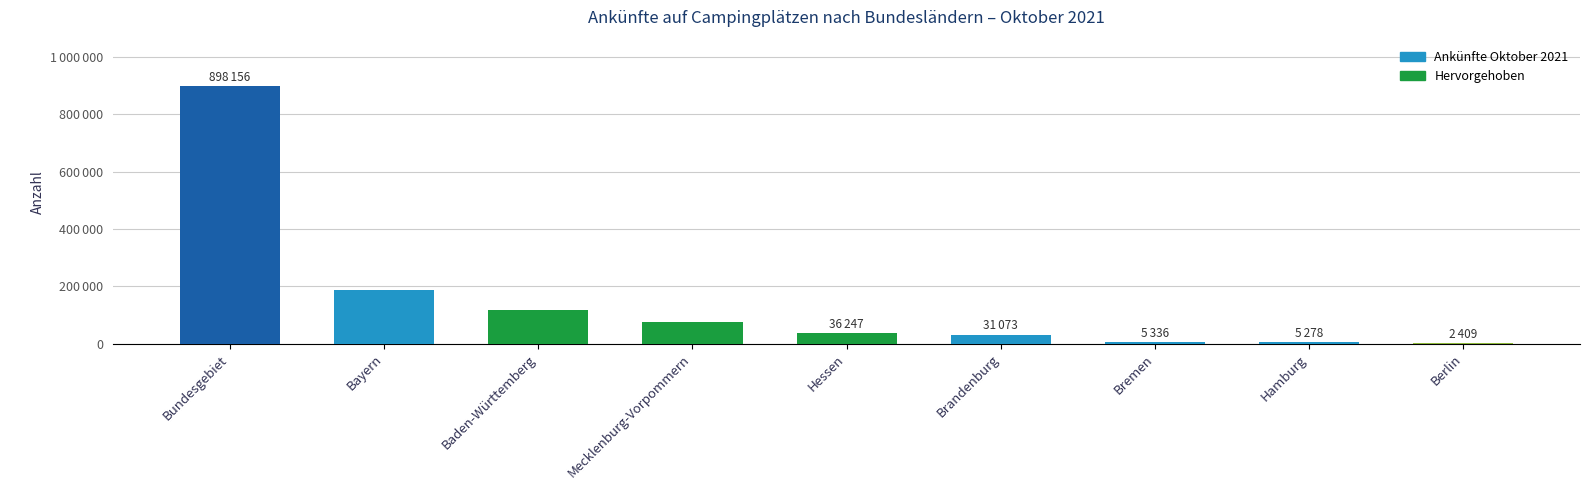

Reading left to right, transcribe all the data shown in this chart.

Bundesgebiet=898156	Bayern=185960	Baden-Württemberg=116120	Mecklenburg-Vorpommern=74476	Hessen=36247	Brandenburg=31073	Bremen=5336	Hamburg=5278	Berlin=2409